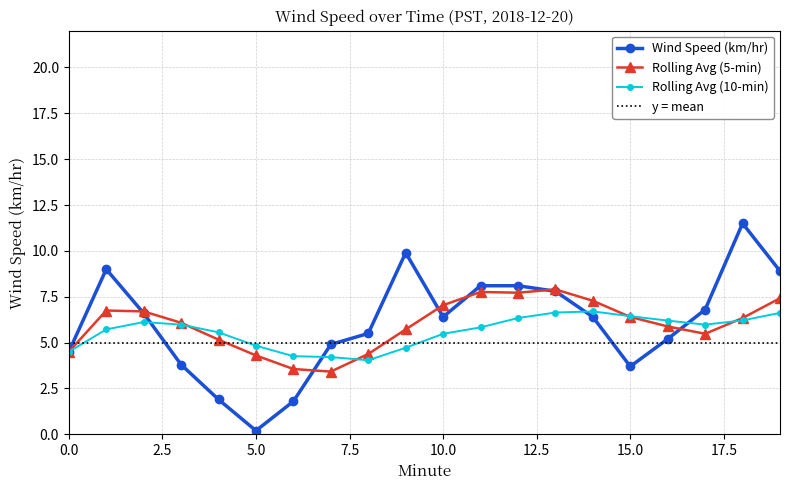

What is the difference between the maximum and minimum values in the Rolling Avg (10-min) series?

2.7